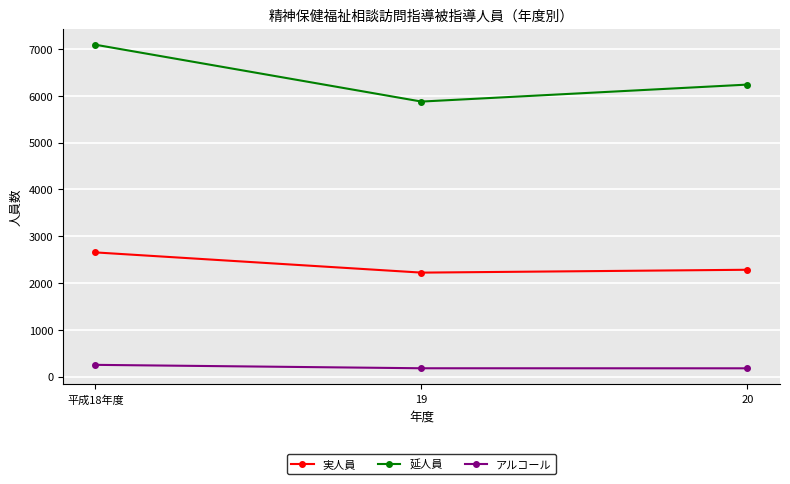

What is the average value of the アルコール series?

201